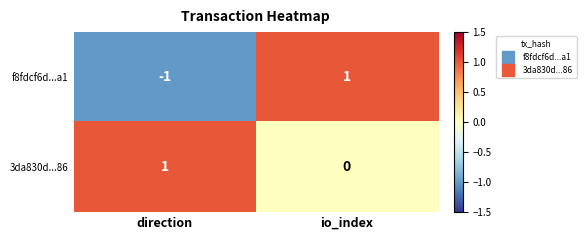

Rank the series at io_index from lowest to highest value.

3da830d...86, f8fdcf6d...a1